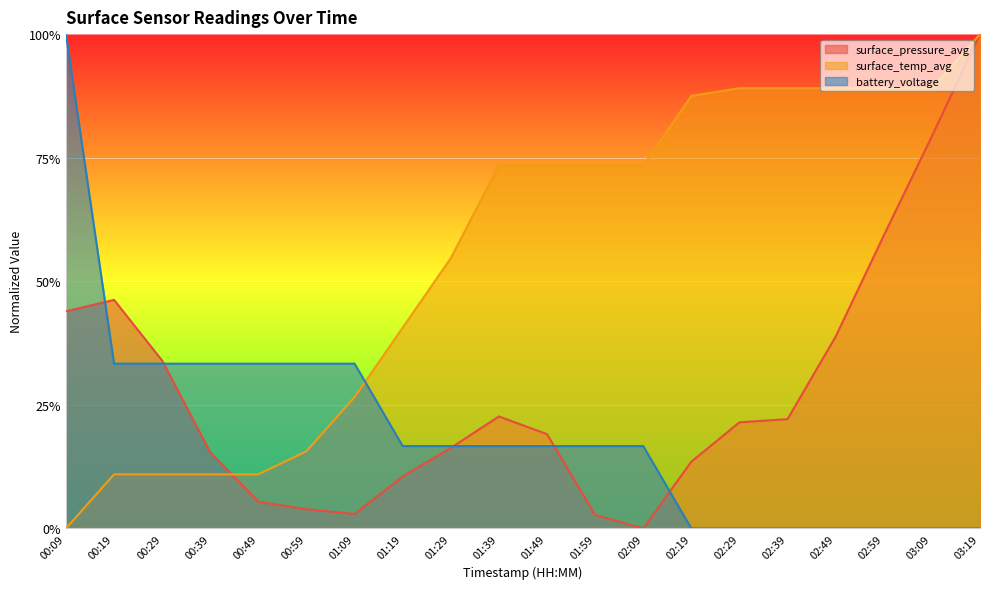

What position from the right is 02:19?

7